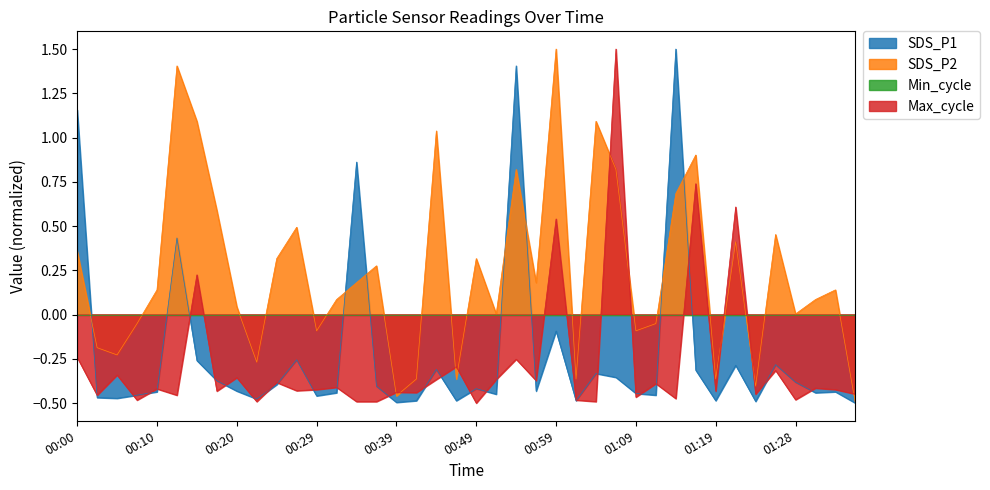

How many negative values does the SDS_P1 series have?

35